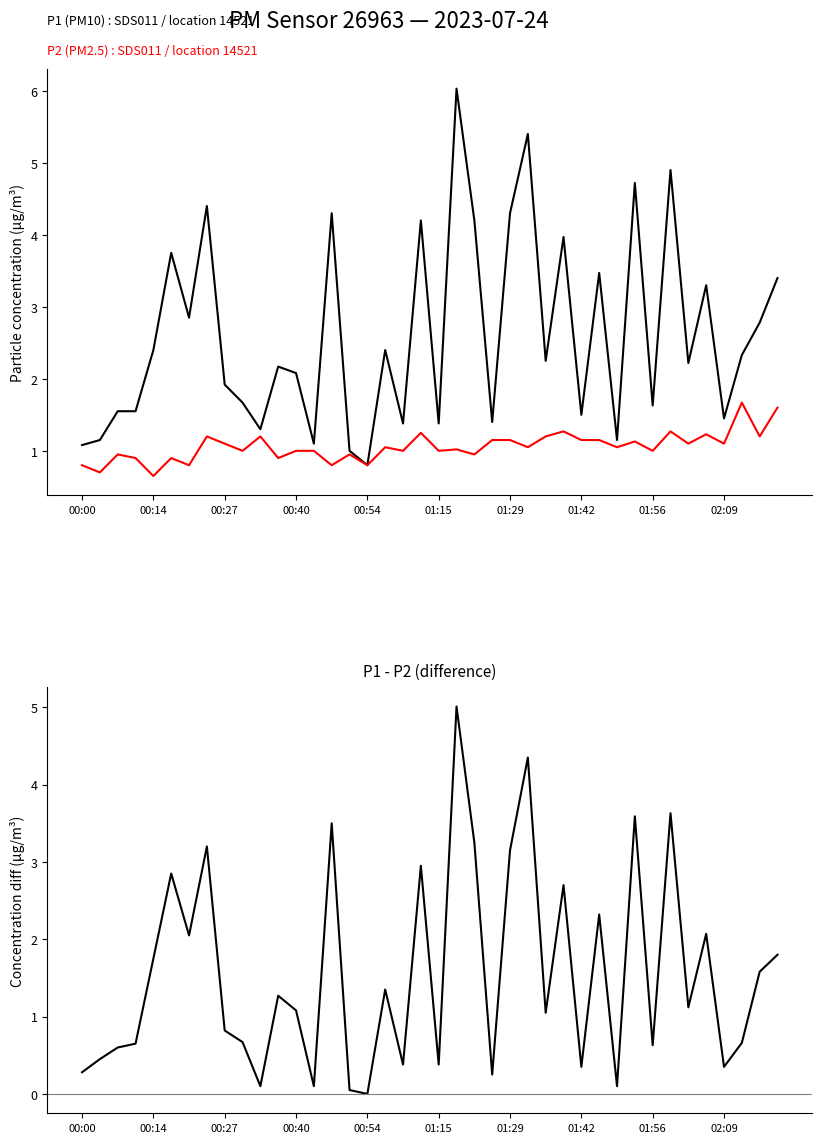

What is the maximum value shown in the chart?

6.0